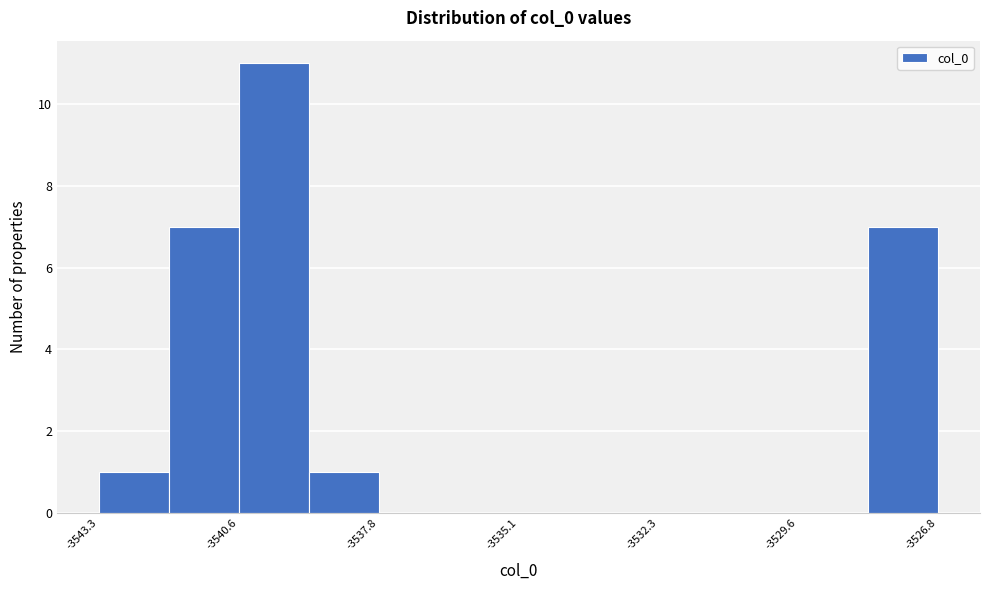

Read against the x-axis, roughly where is the centre of the tallest bar?

-3540.0